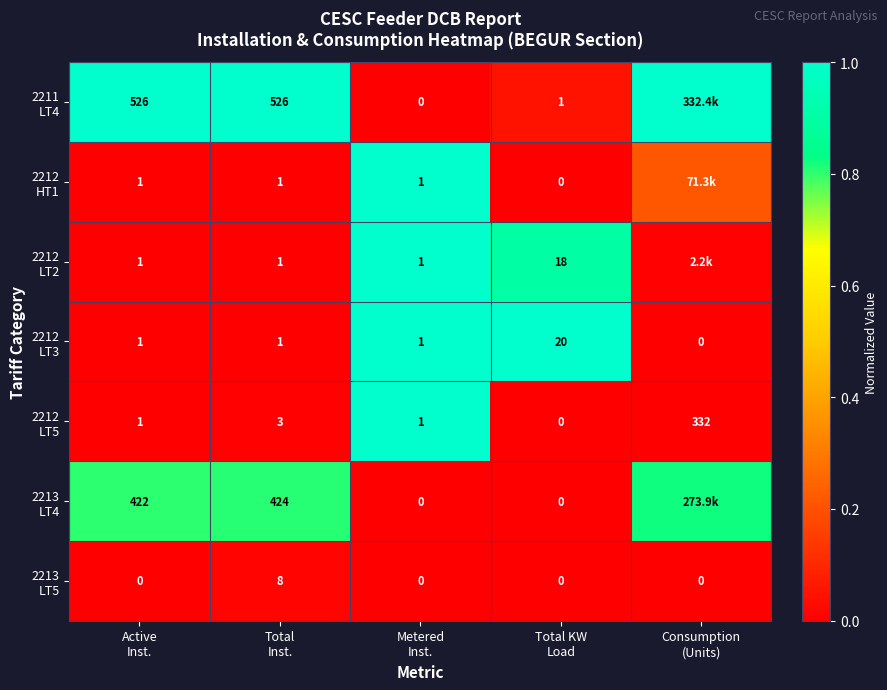

At which label is 2213 LT4 closest to 0?

Metered Inst.